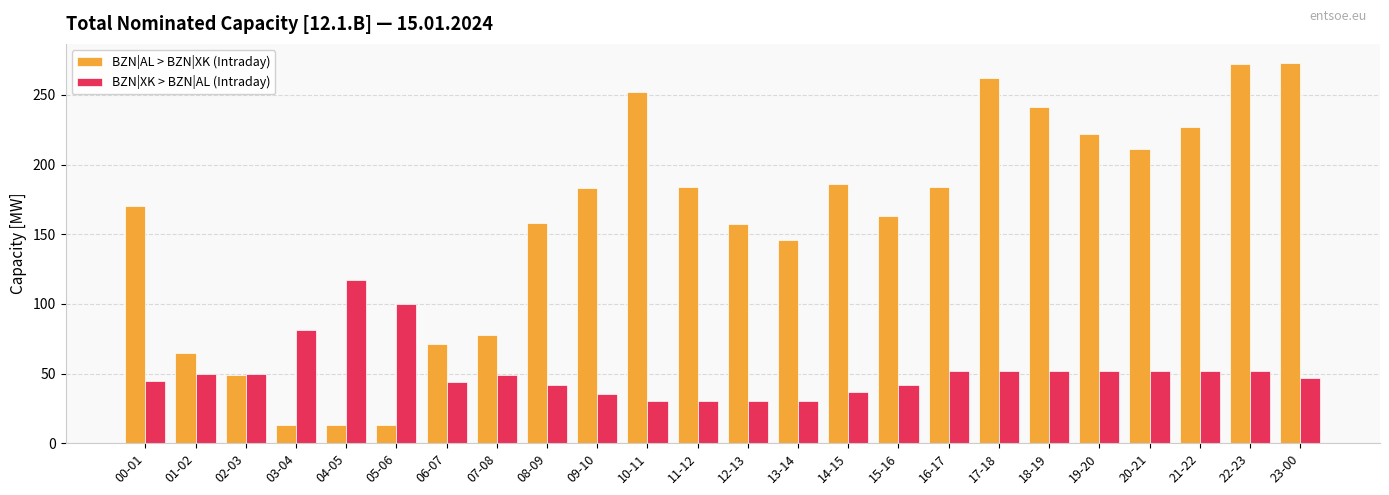

What is the difference between the BZN|AL > BZN|XK (Intraday) values at 23-00 and 18-19?

32